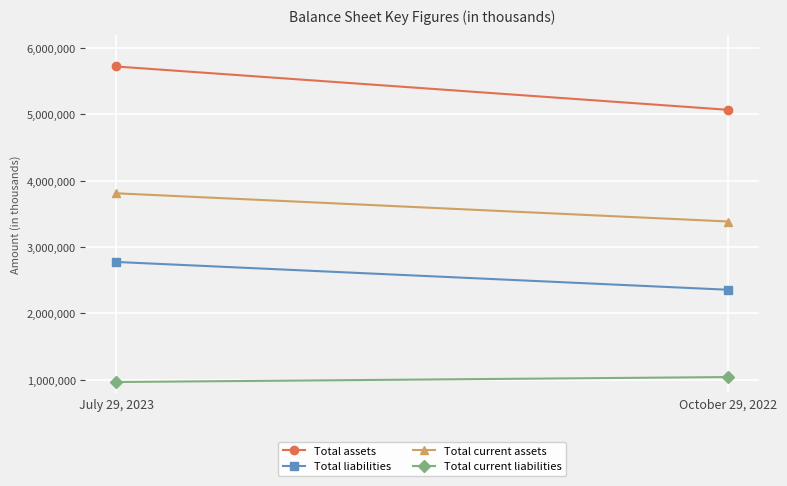

How many lines are shown in the chart?

4